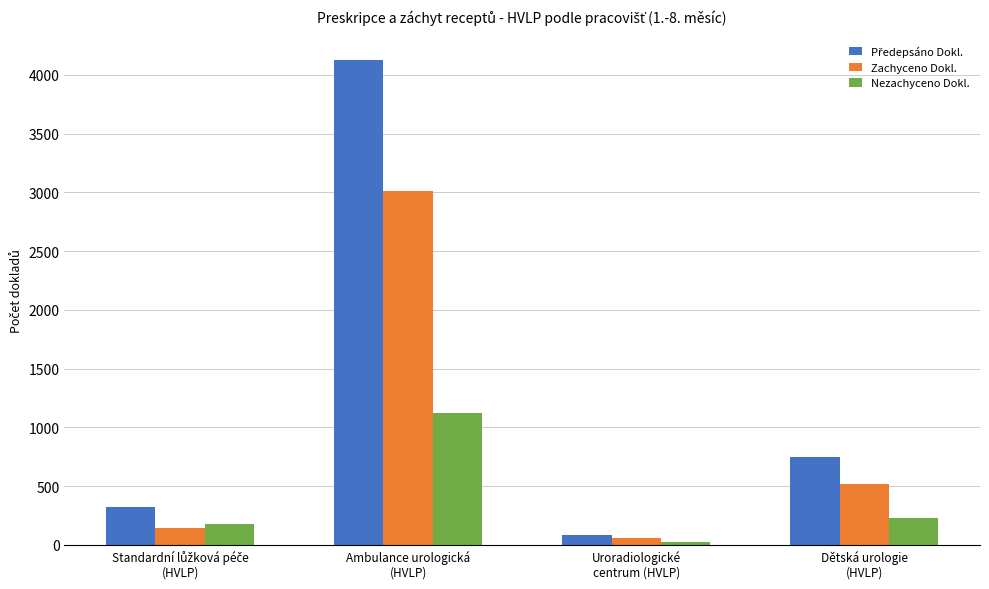

What is the difference between the maximum and minimum values in the Nezachyceno Dokl. series?

1094.0